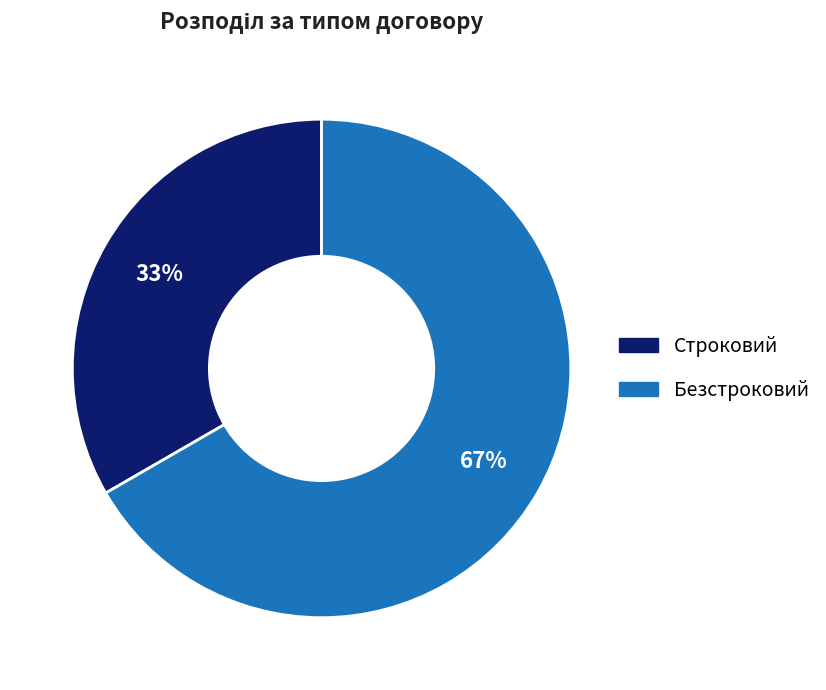

Does any single category account for the majority?

Yes